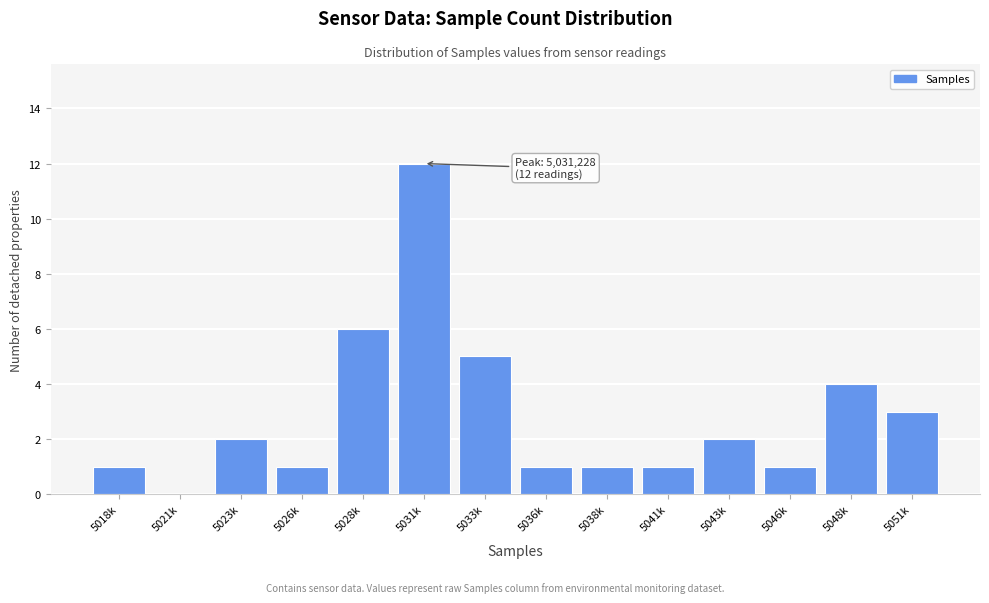

Reading left to right, extract all data points from this chart.

5018k=1	5021k=0	5023k=2	5026k=1	5028k=6	5031k=12	5033k=5	5036k=1	5038k=1	5041k=1	5043k=2	5046k=1	5048k=4	5051k=3